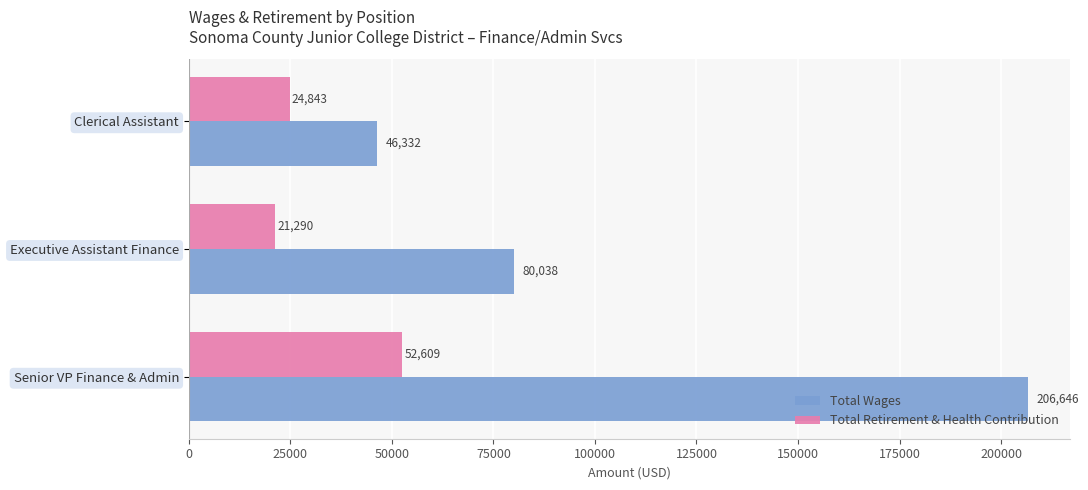

What is the highest value of the Total Retirement & Health Contribution series?

52609